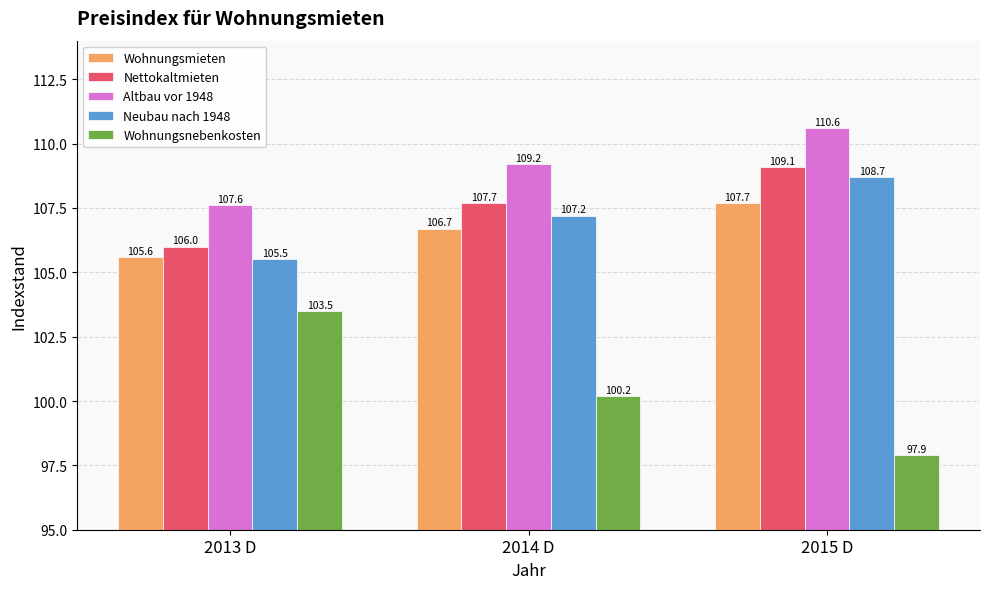

What is the value of the Neubau nach 1948 bar at the 2nd from the left?

107.2